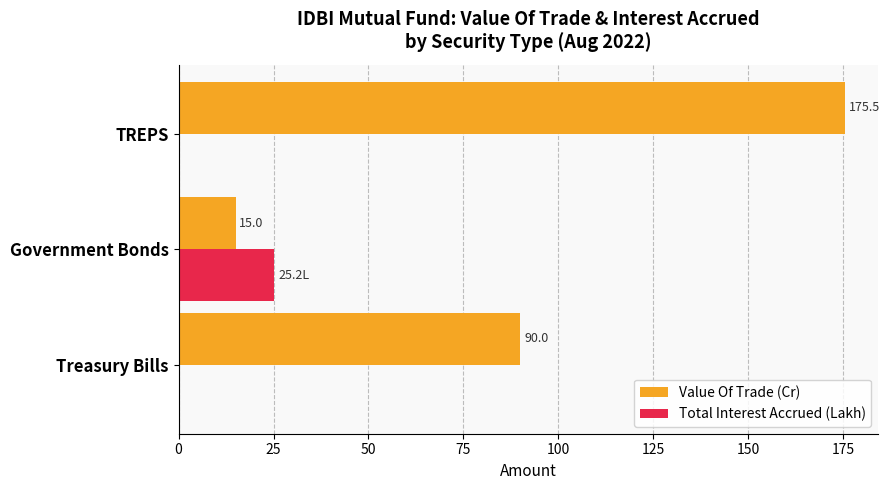

Where is Value Of Trade (Cr) nearest to the value 95?

Treasury Bills